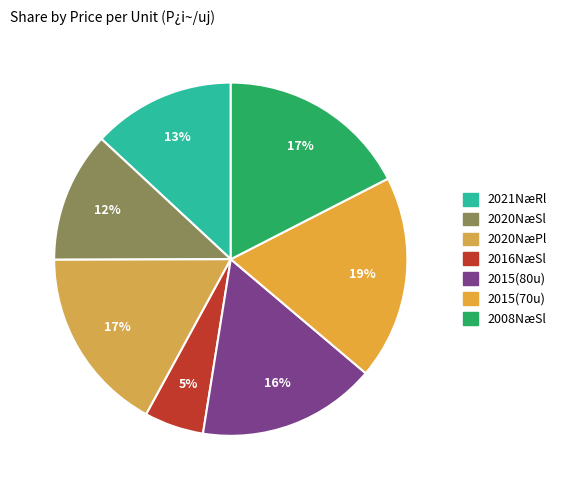

Does any single category account for the majority?

No